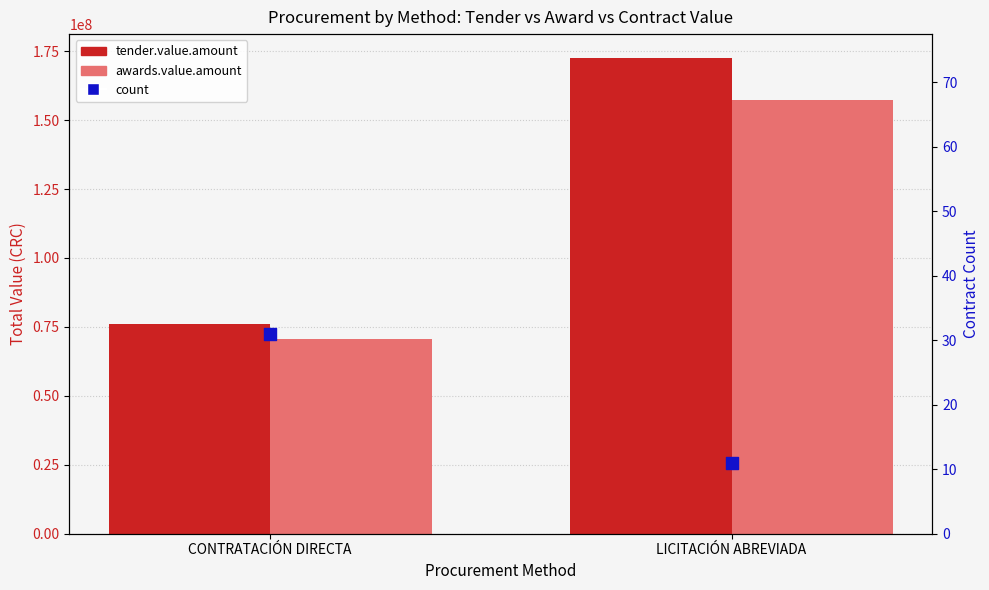

What is the total value across all series at CONTRATACIÓN DIRECTA?

146481337.2